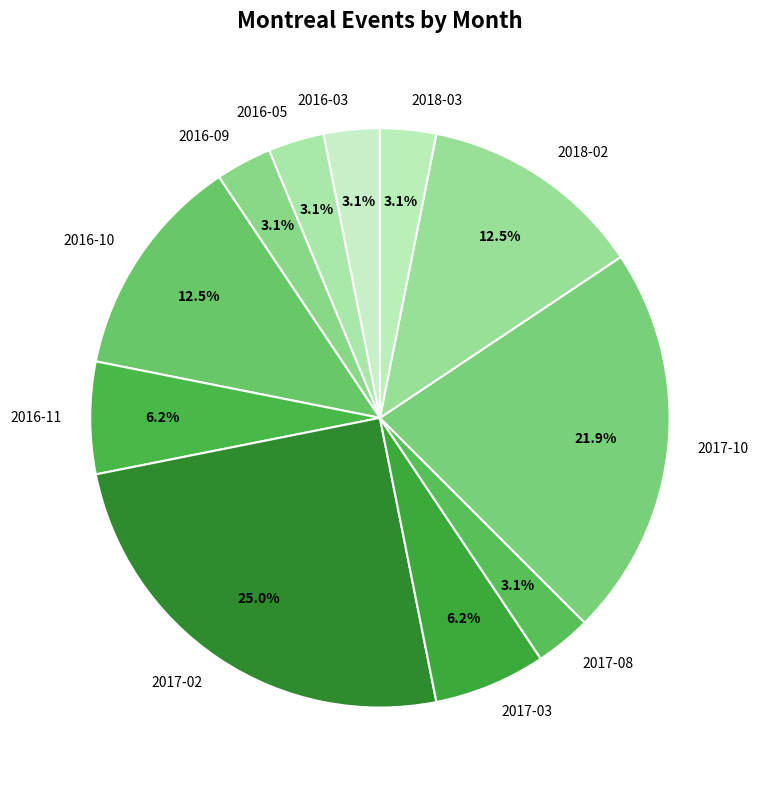

Which slice is the largest?

2017-02